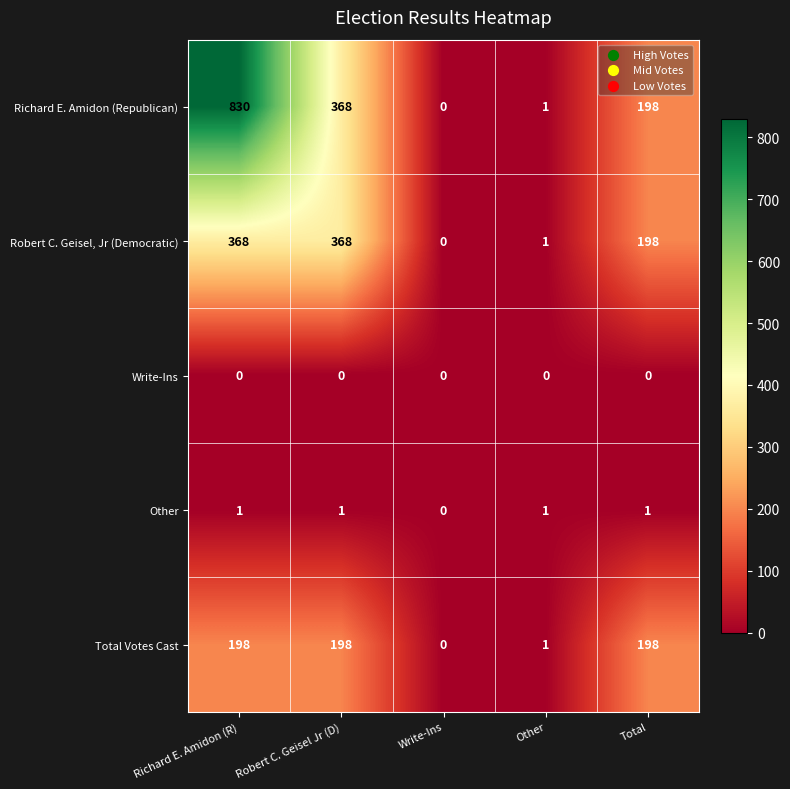

Rank the series by their maximum value, from lowest to highest.

Write-Ins, Other, Total Votes Cast, Robert C. Geisel, Jr (Democratic), Richard E. Amidon (Republican)